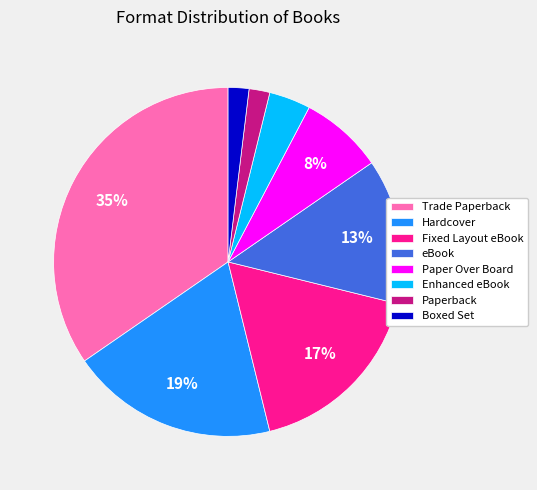

Which has a higher value, Boxed Set or Fixed Layout eBook?

Fixed Layout eBook